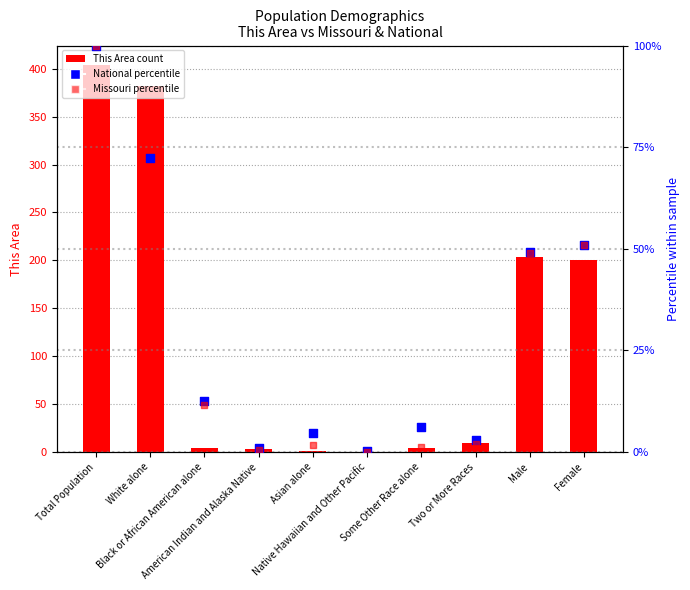

What are all the series names shown in the legend?

This Area count, National percentile, Missouri percentile